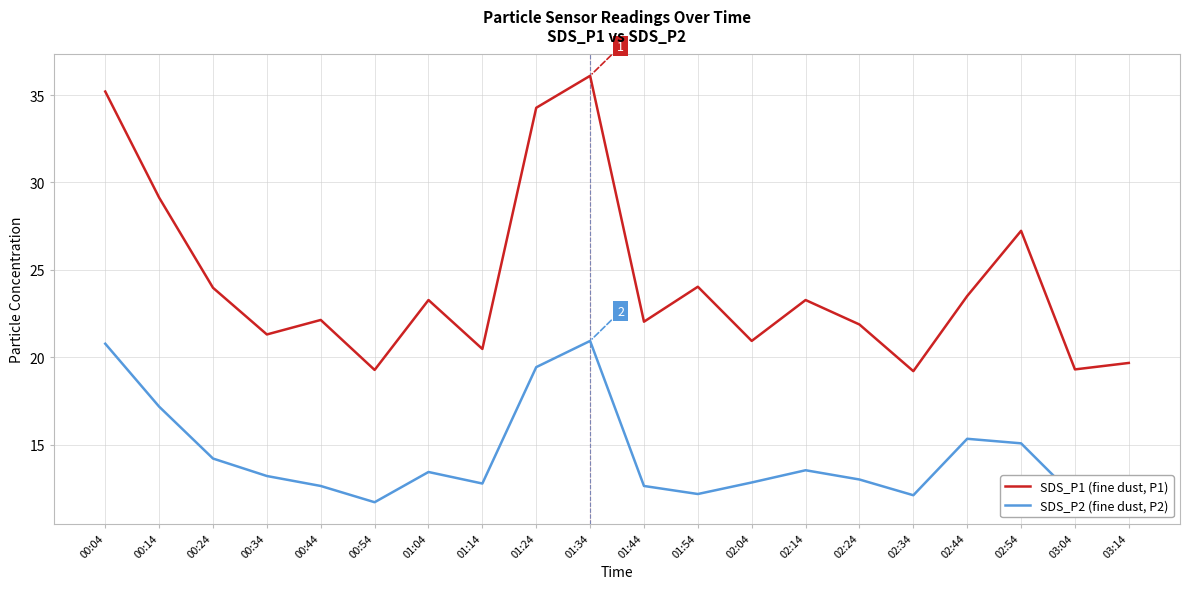

Between 02:14 and 03:04, which series saw the biggest shift?

SDS_P1 (fine dust, P1)